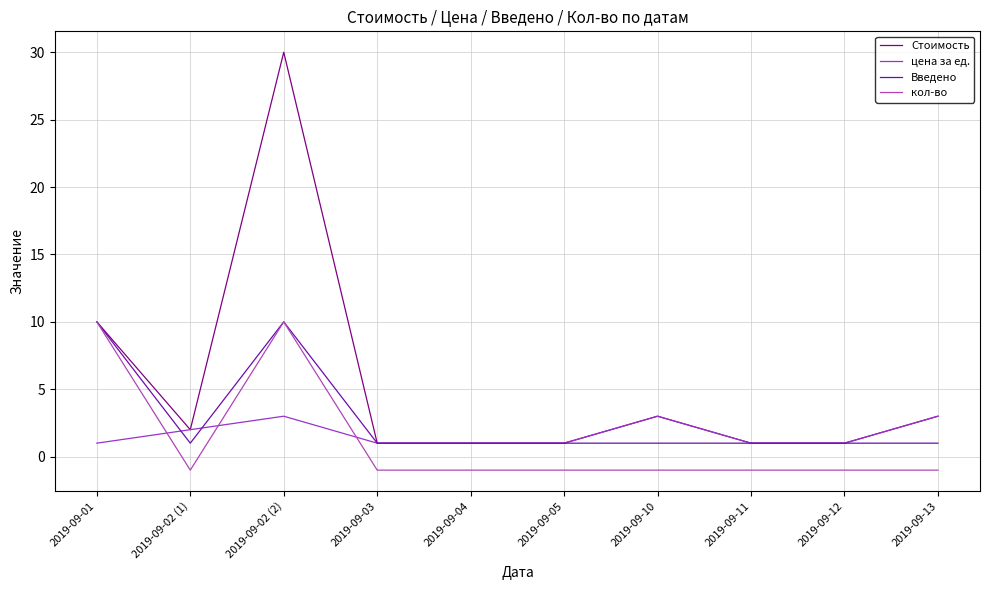

True or false: цена за ед. and Стоимость intersect in this chart.

False